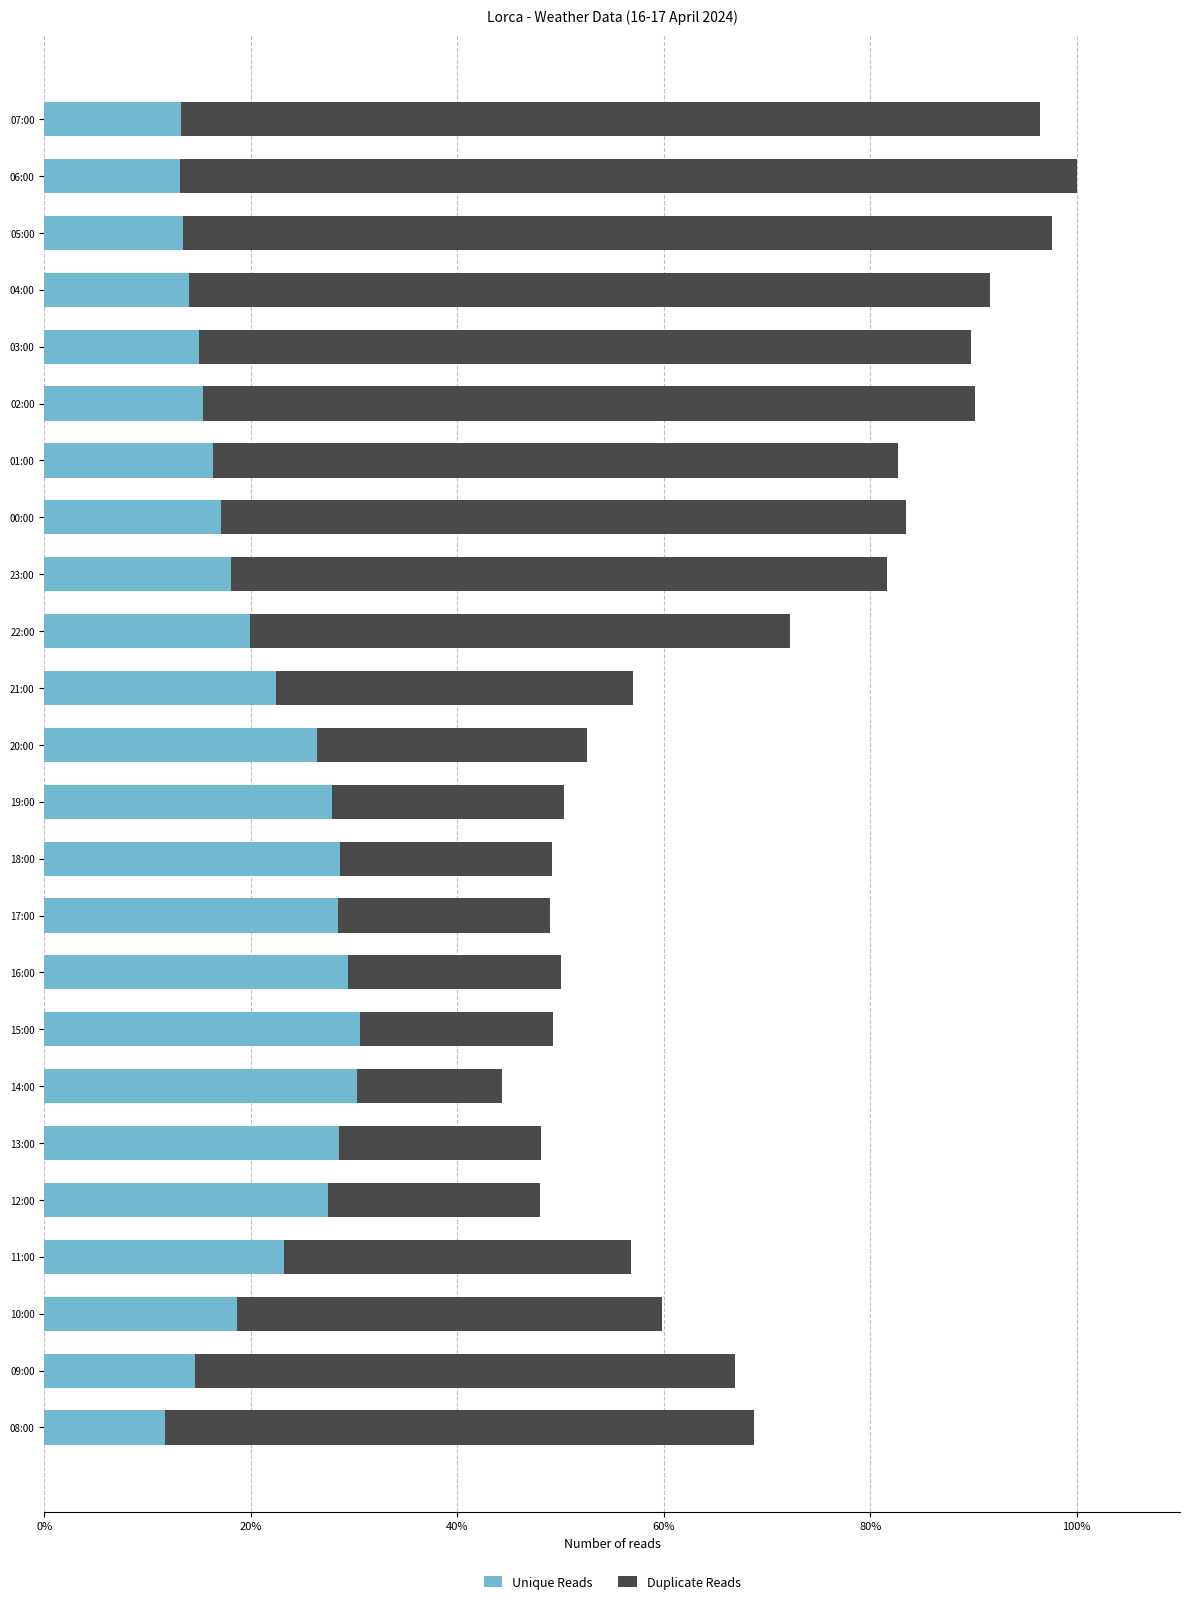

What is the highest value of the Unique Reads series?

30.6